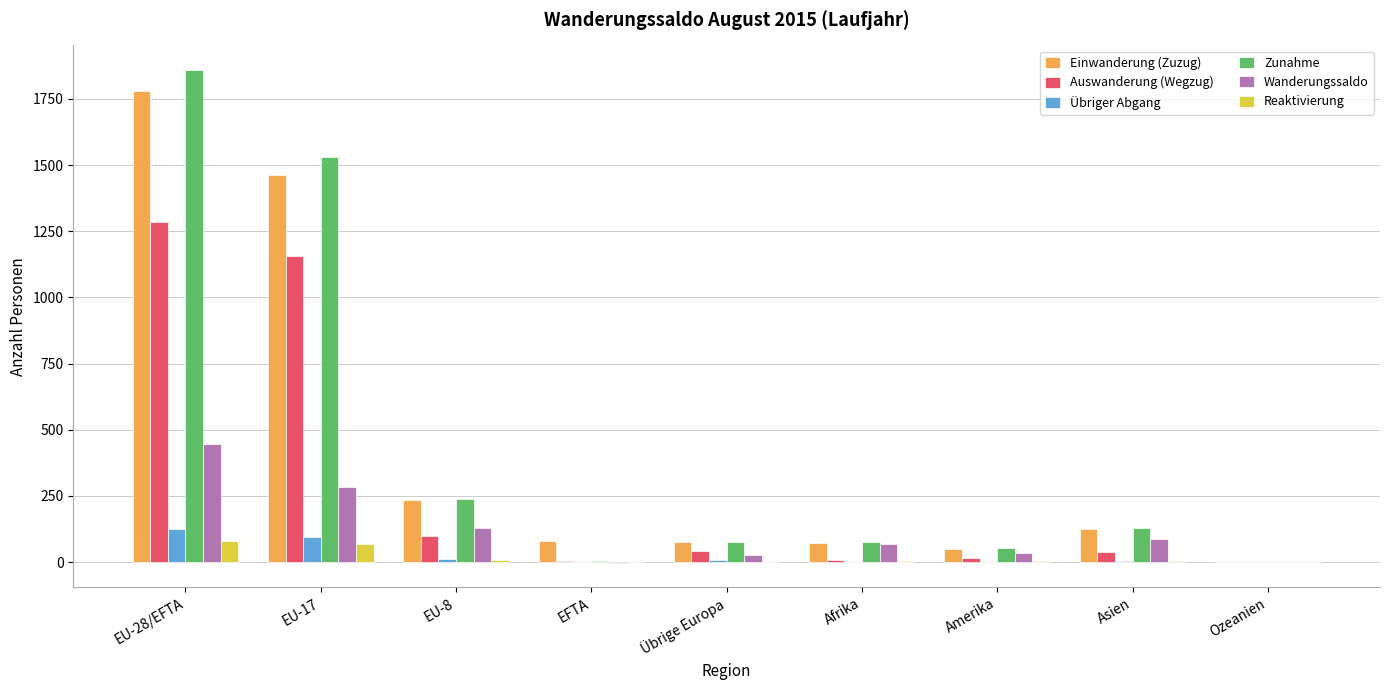

Is the value of Übriger Abgang at Asien greater than the value of Zunahme at Afrika?

No